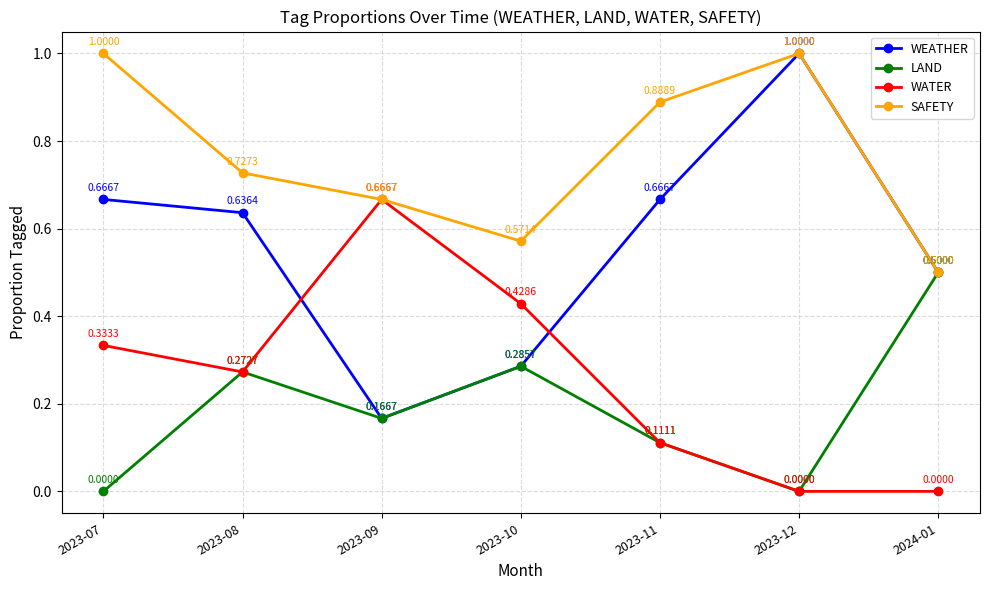

Does the chart display data point markers on the line(s)?

Yes